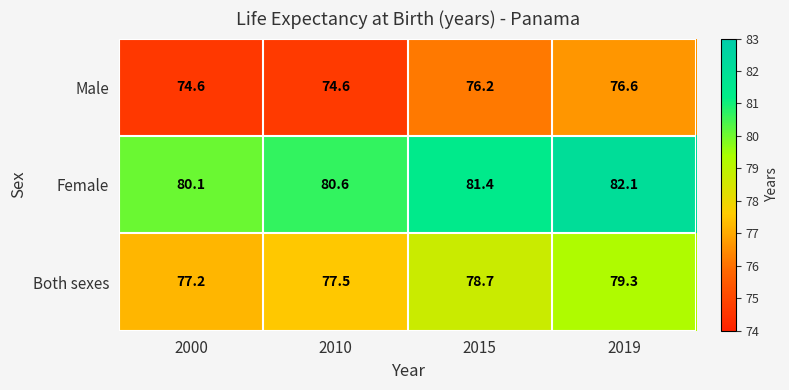

List the series in order of their peak value, highest first.

Female, Both sexes, Male